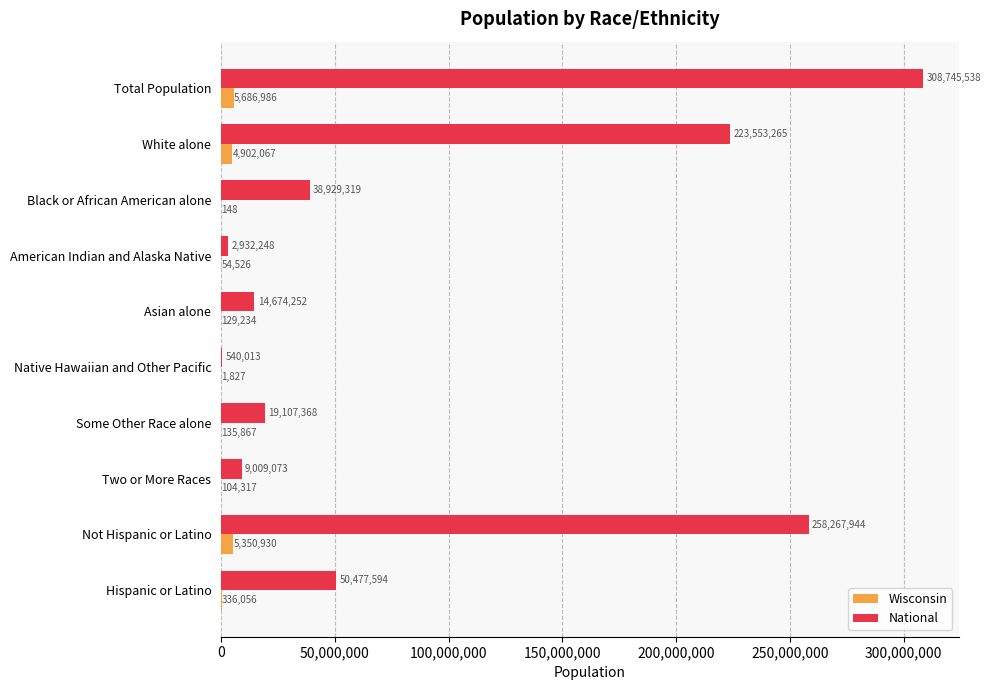

The National series shows 14674252 at Asian alone. True or false?

True